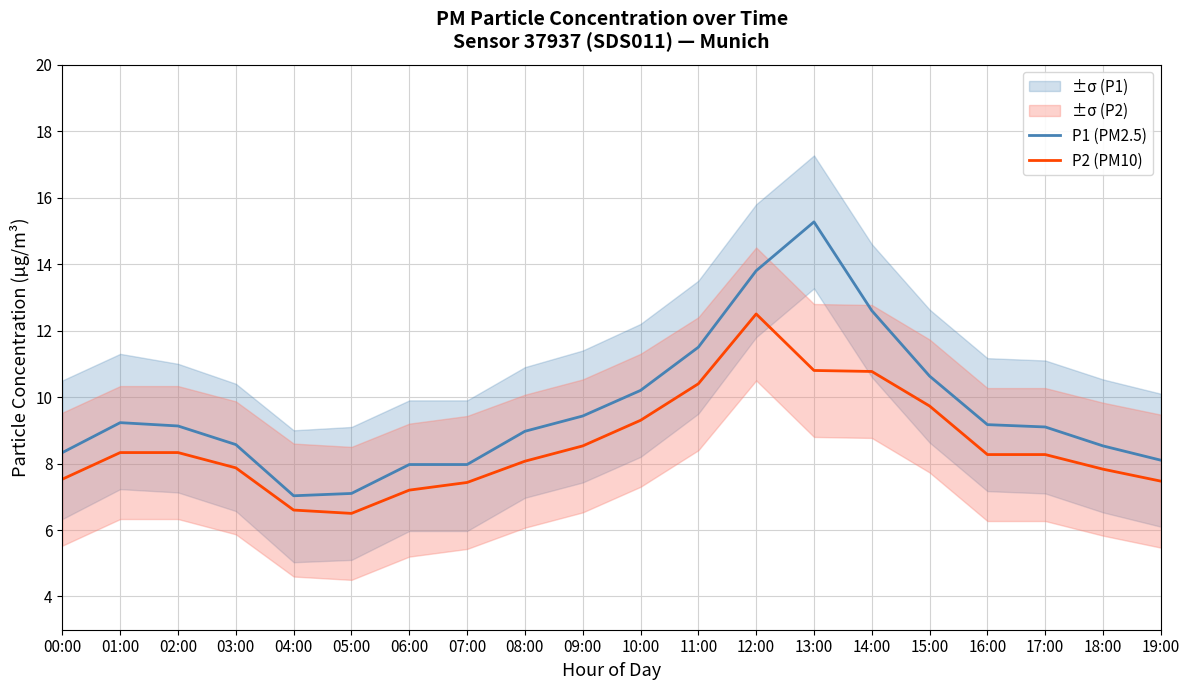

The P2 (PM10) series shows 10.8 at 13:00. True or false?

True